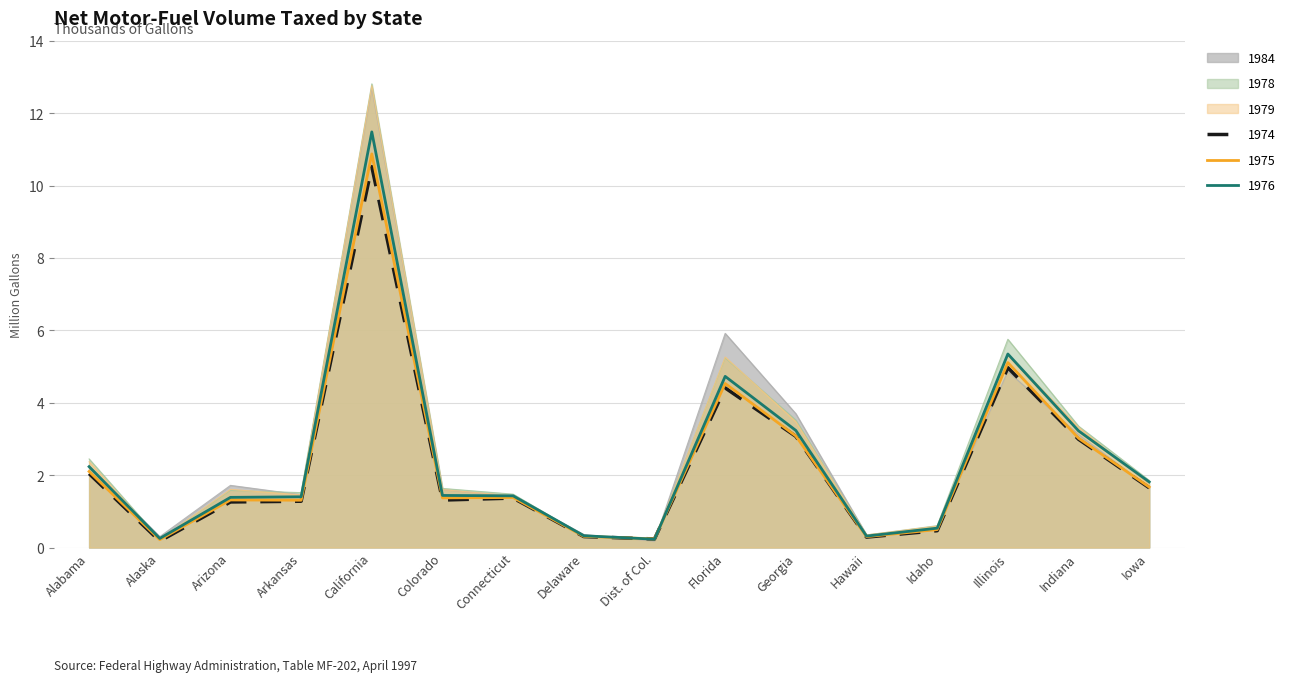

Where is the first local maximum for 1975?

Arizona